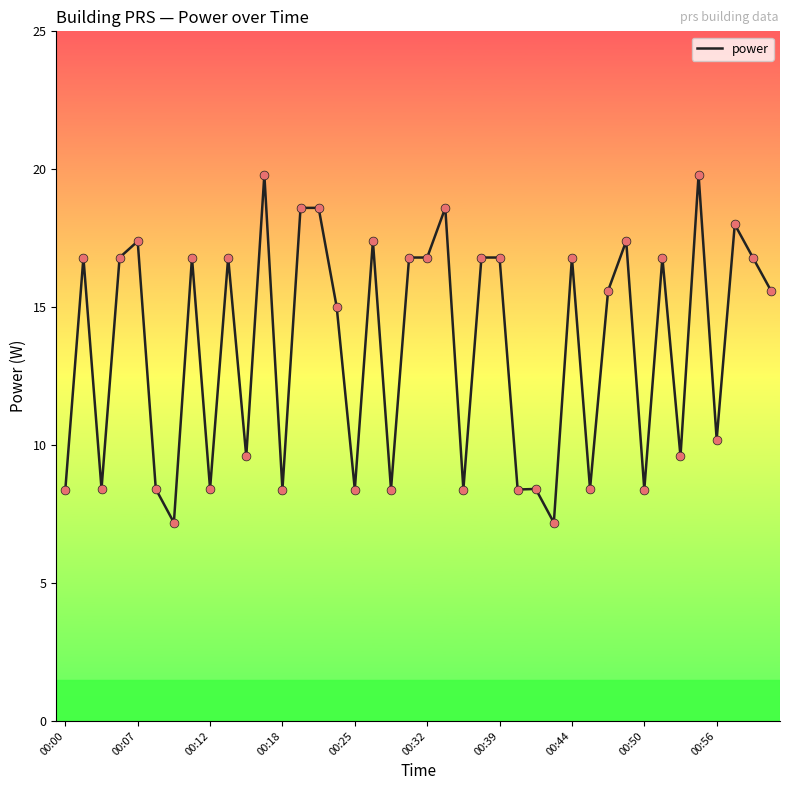

What is the smallest value displayed?

7.2